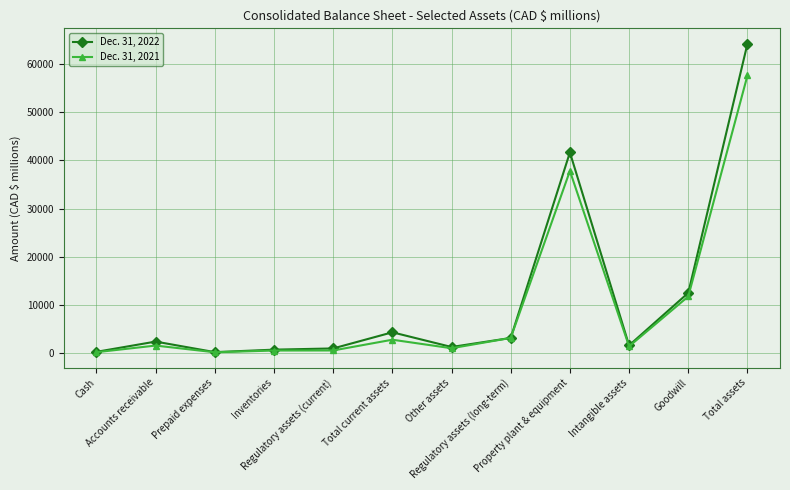

List the series in order of their overall mean, highest first.

Dec. 31, 2022, Dec. 31, 2021